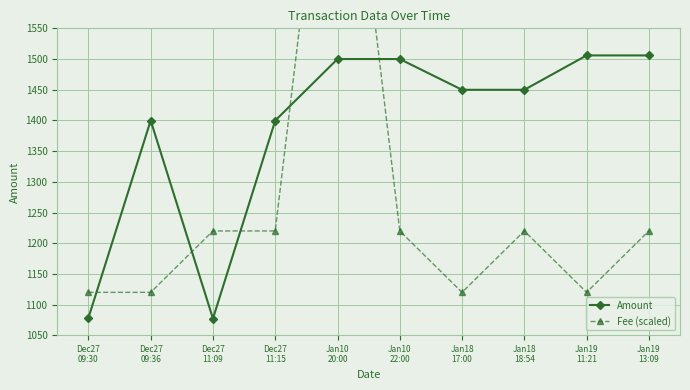

True or false: Fee (scaled) and Amount cross at least once.

True